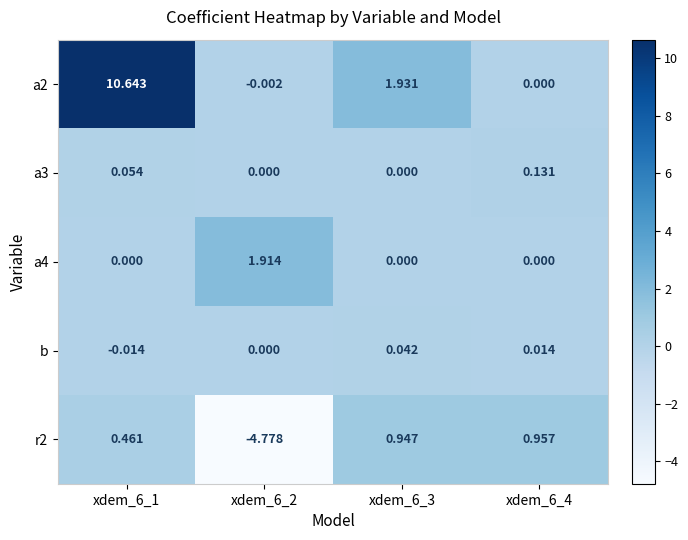

Is the value of b at xdem_6_3 greater than the value of a4 at xdem_6_1?

Yes